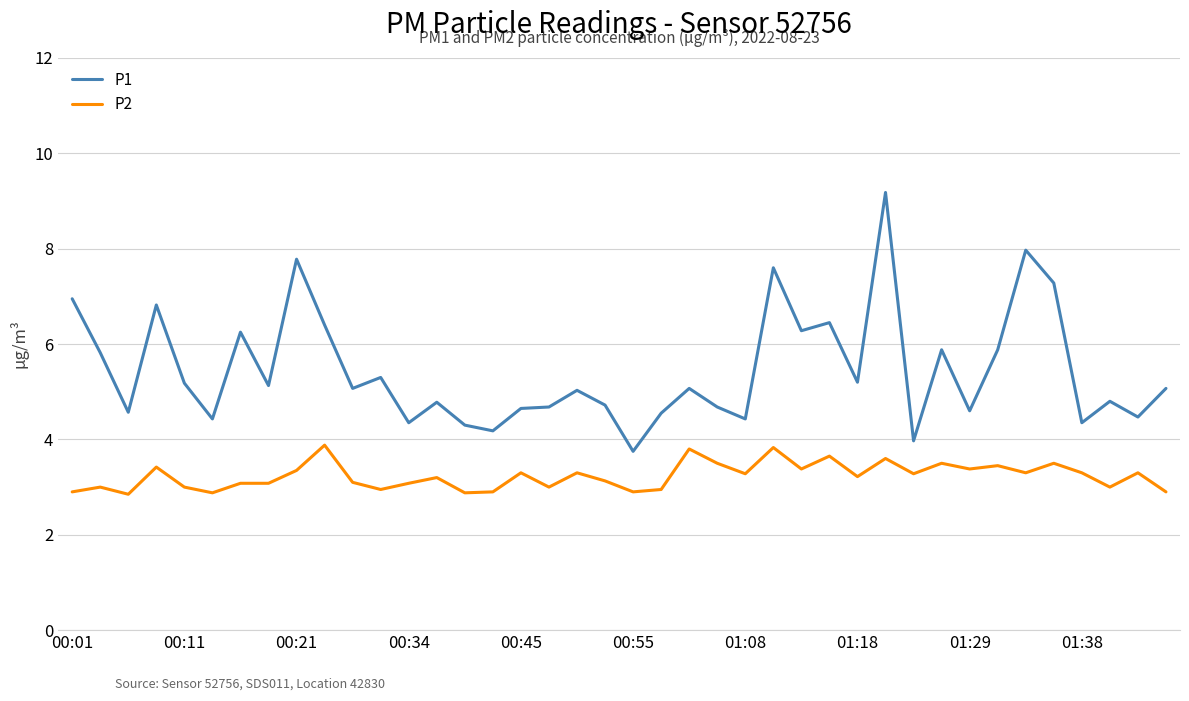

Rank the series by their average value, from highest to lowest.

P1, P2